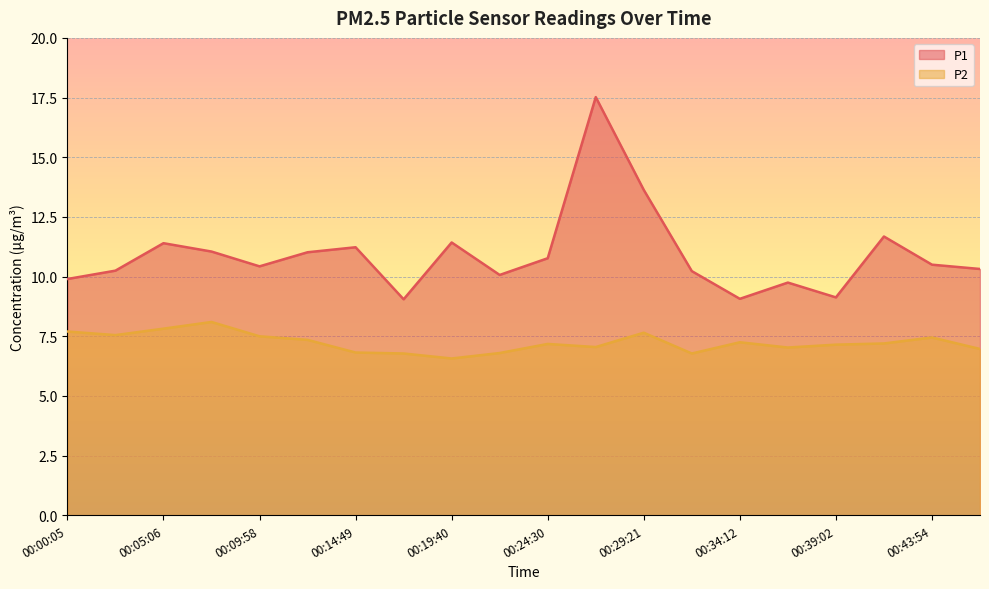

Reading right to left, extract all data points from this chart.

P1: 10.3	10.5	11.7	9.1	9.8	9.1	10.2	13.6	17.5	10.8	10.1	11.4	9.1	11.2	11.0	10.4	11.1	11.4	10.2	9.9
P2: 7.0	7.5	7.2	7.2	7.0	7.2	6.8	7.7	7.0	7.2	6.8	6.6	6.8	6.8	7.3	7.5	8.1	7.8	7.5	7.7